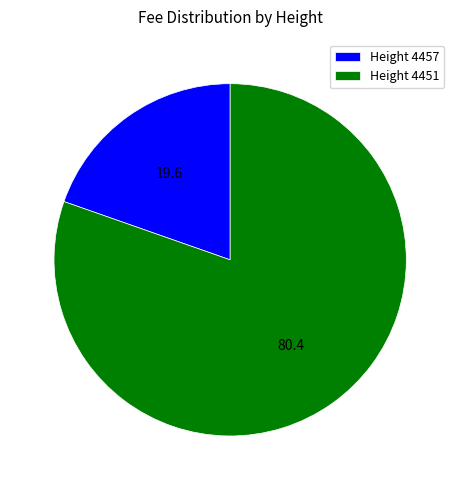

Does any single category account for the majority?

Yes